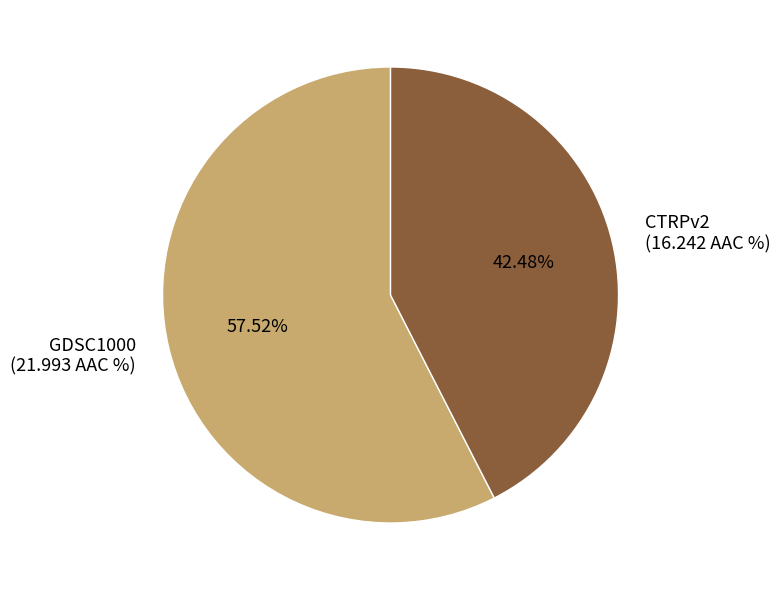

To the nearest percent, what portion does GDSC1000 represent?

58%